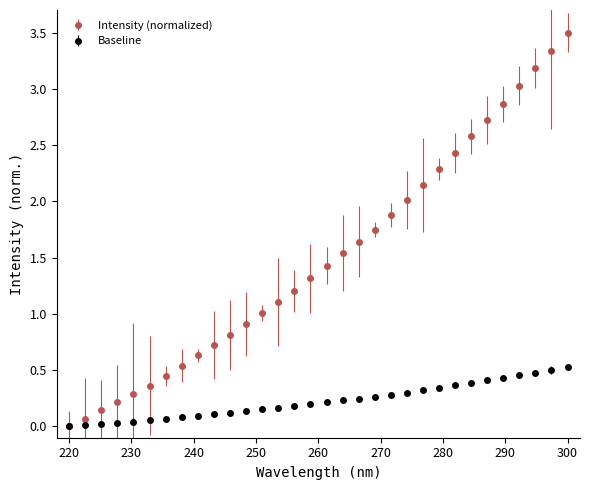

Which series has the largest total across all categories?

Intensity (normalized)